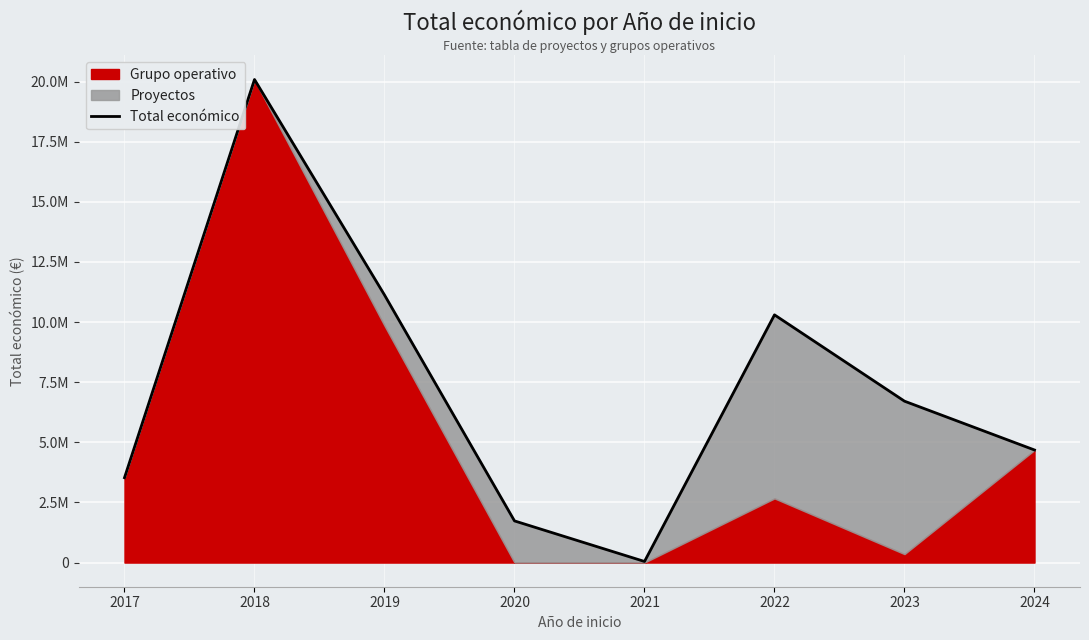

What is the value of the 8th point from the left?

4680655